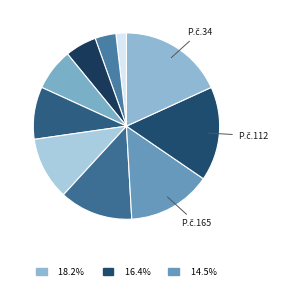

How many segments does this pie chart have?

10